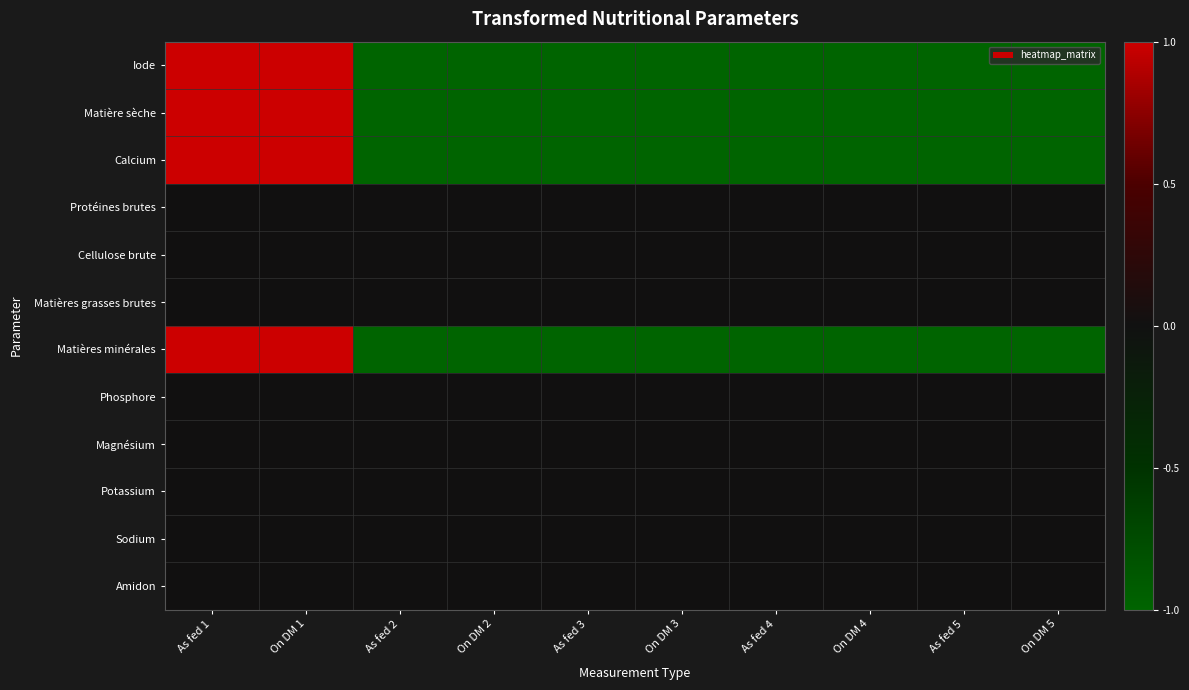

What is the minimum value shown in the chart?

-1.0